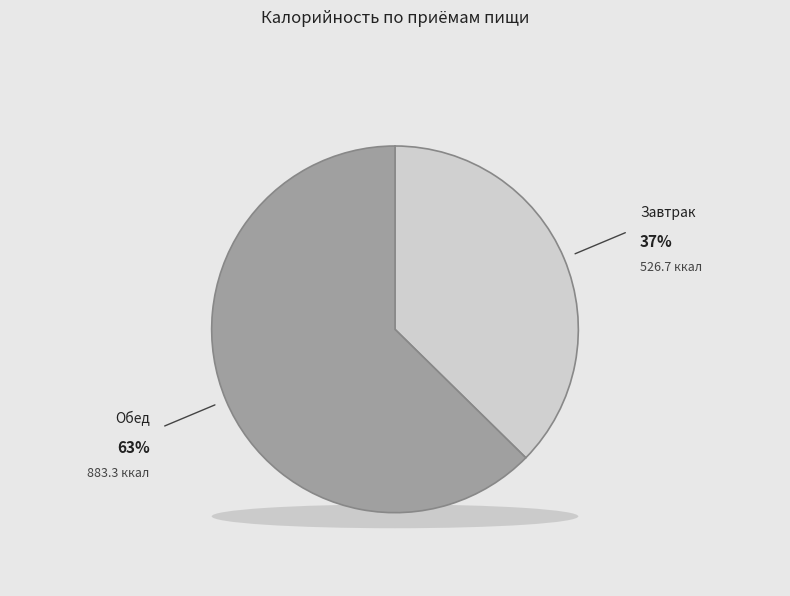

What is the change in value from Завтрак to Обед?

+356.6